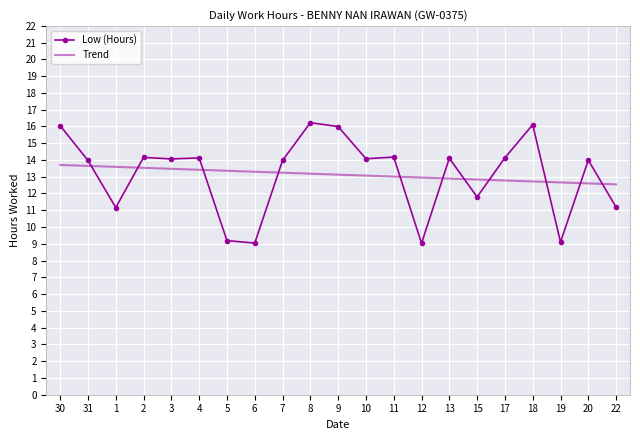

How many times do Trend and Low (Hours) cross each other?

11